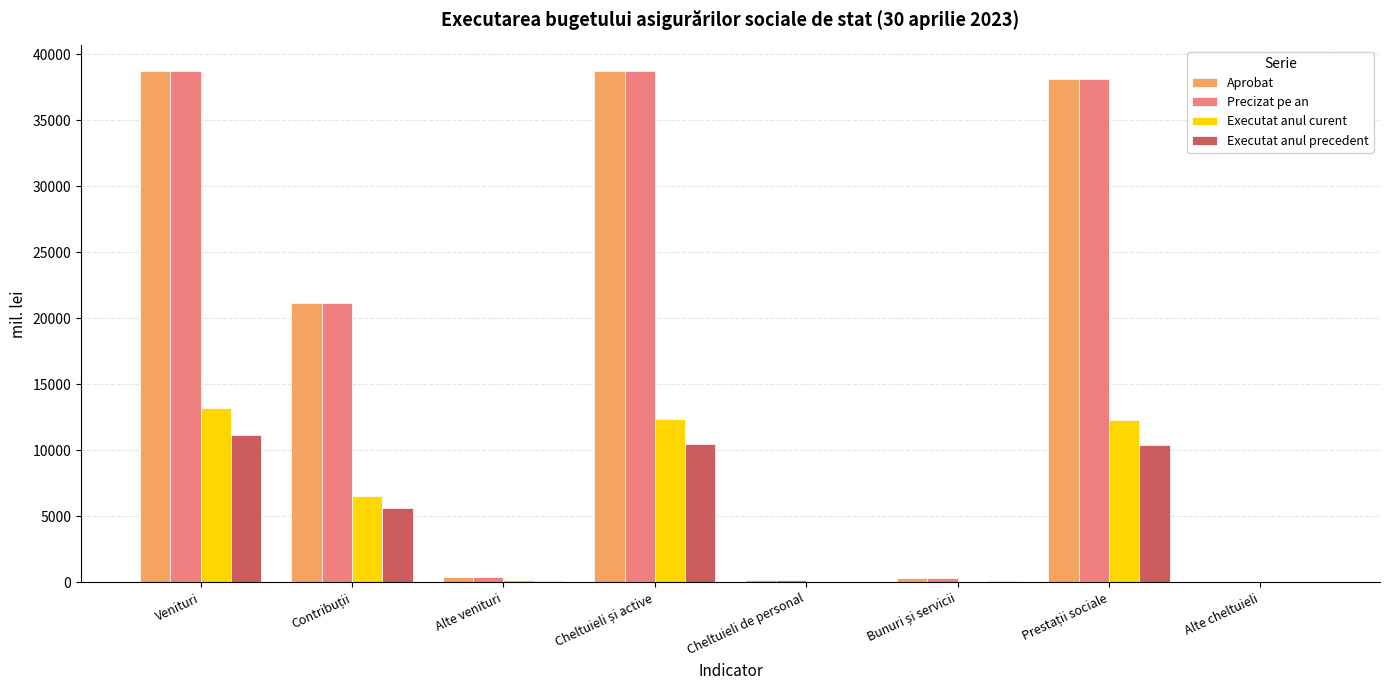

Count the number of categories in the chart.

8